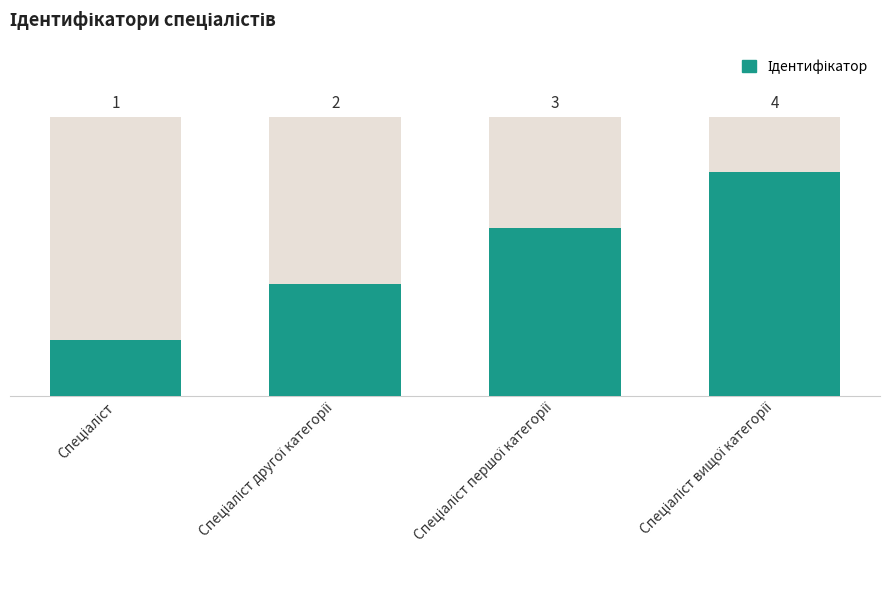

What is the difference between the maximum and minimum values?

3